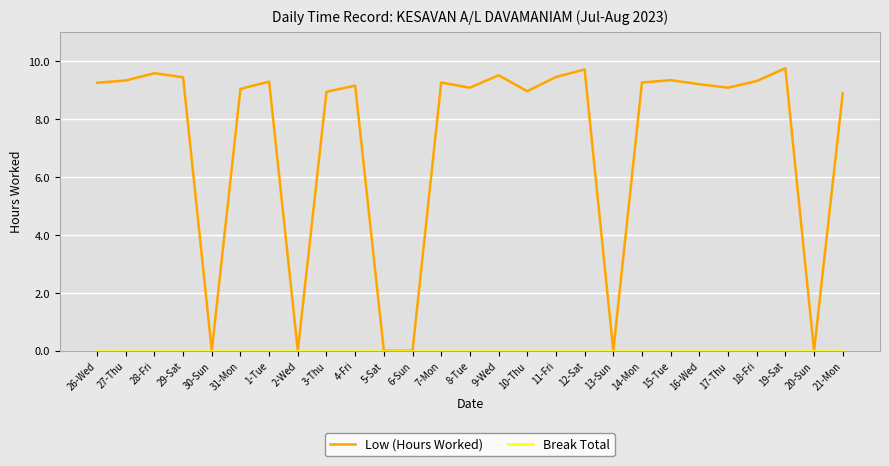

What position from the right is 1-Tue?

21